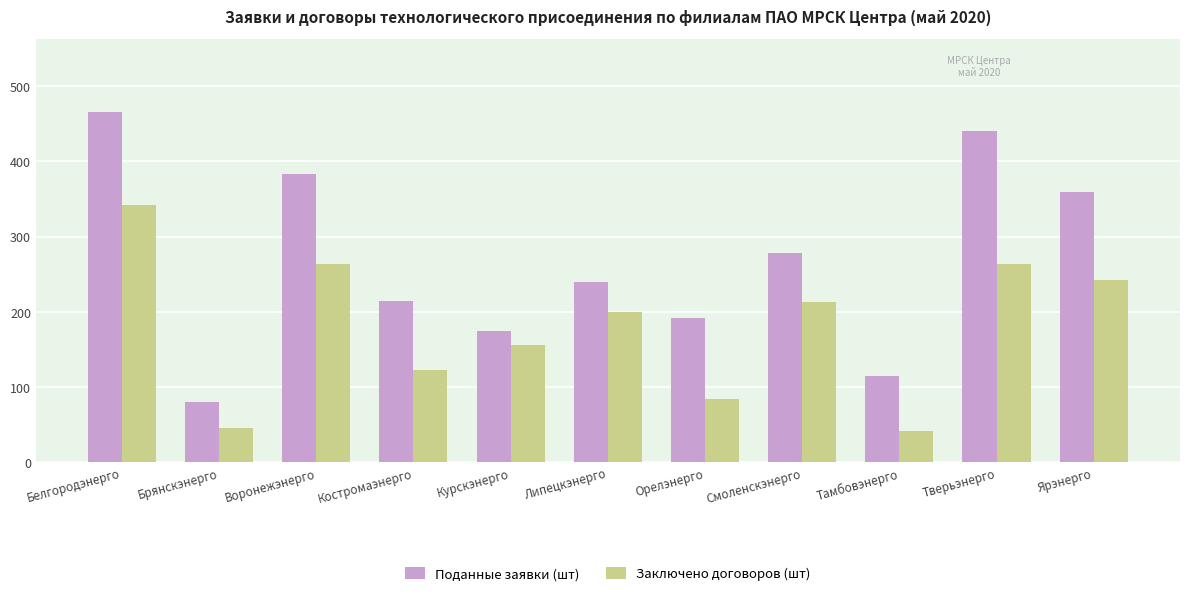

What is the label of the 9th bar from the right?

Воронежэнерго